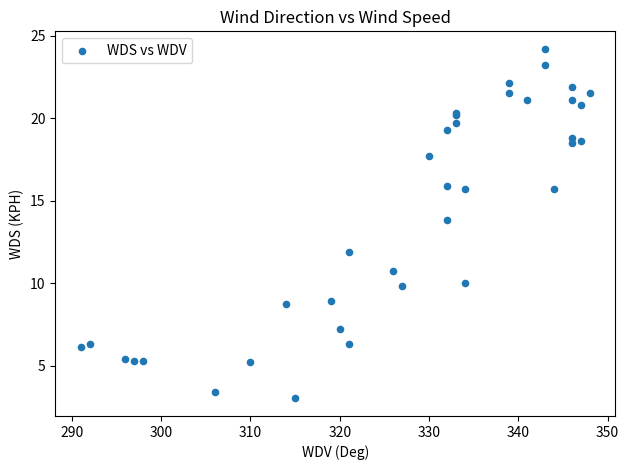

What Y value in the scatter plot is closest to 13?

13.8